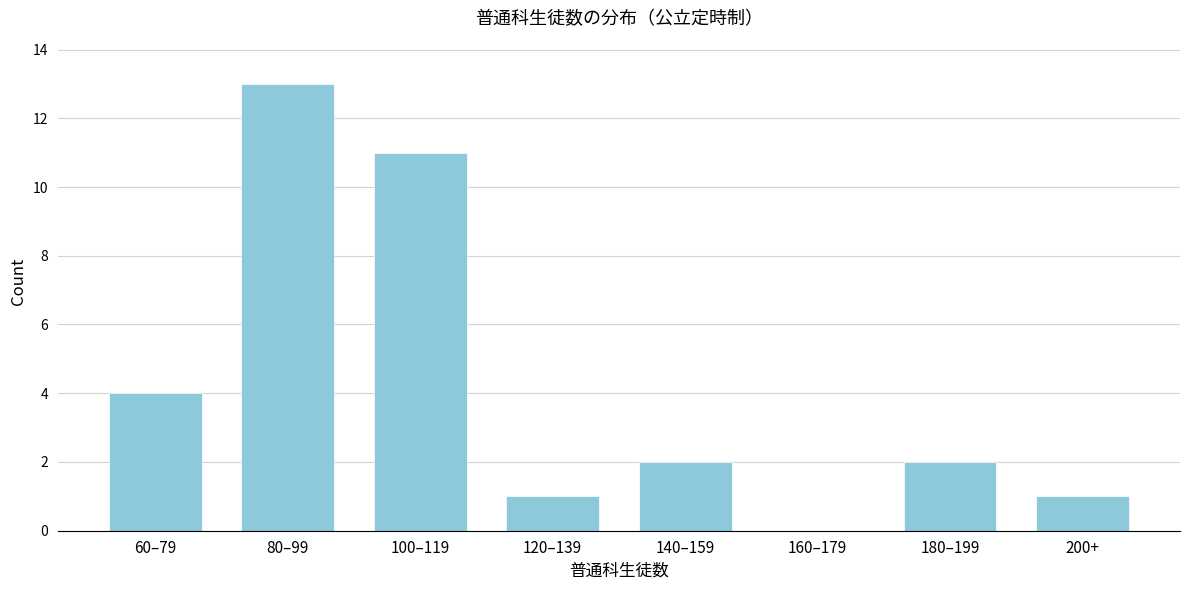

Reading left to right, transcribe all the data shown in this chart.

60–79=4	80–99=13	100–119=11	120–139=1	140–159=2	160–179=0	180–199=2	200+=1